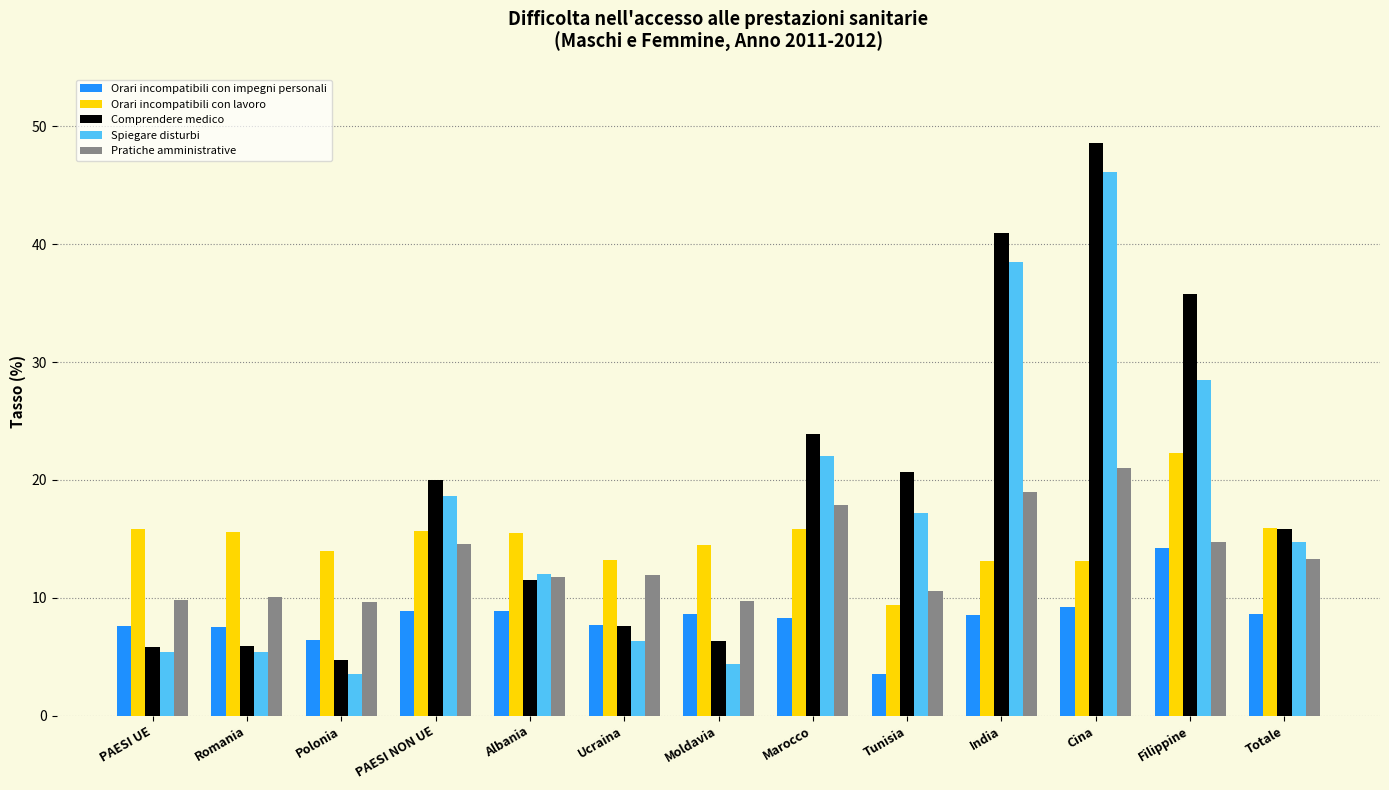

How many bars are there in total?

65